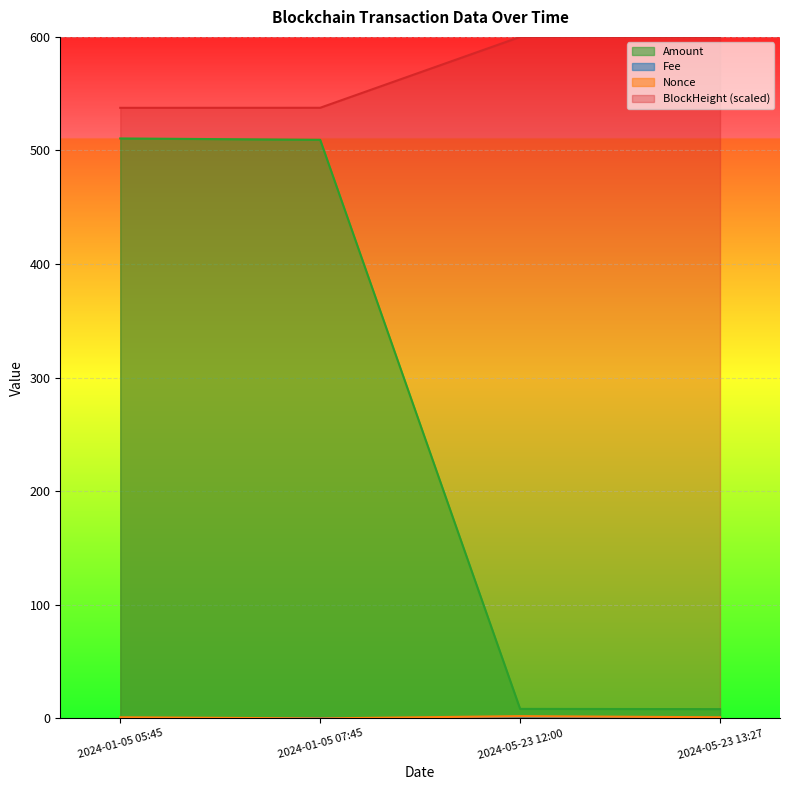

What is the highest value of the Amount series?

510.6